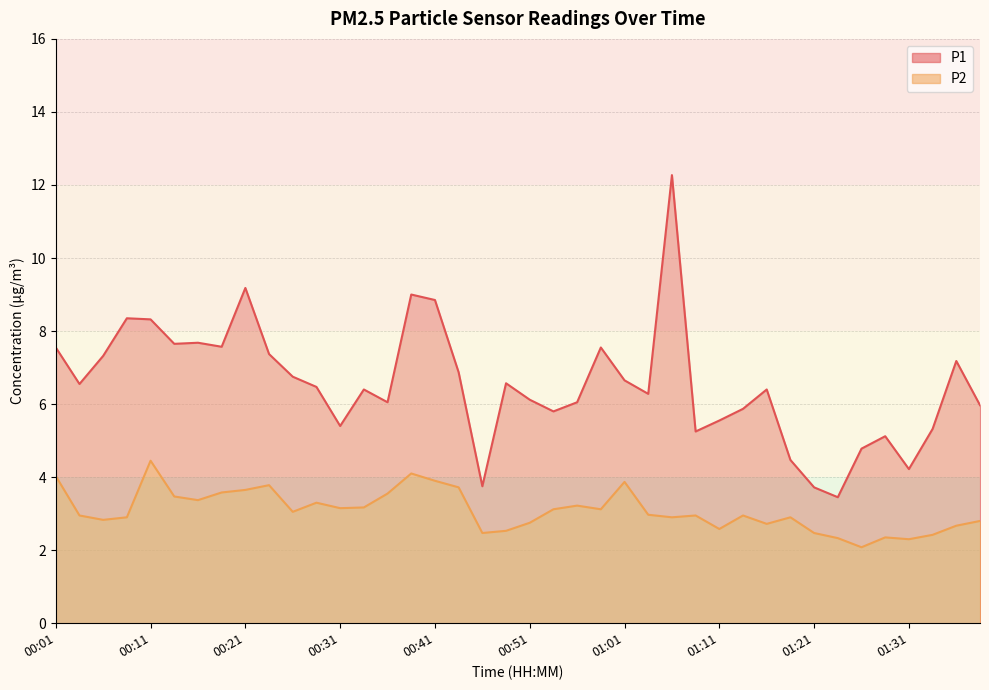

The P1 series shows 7.3 at 01:26. True or false?

False